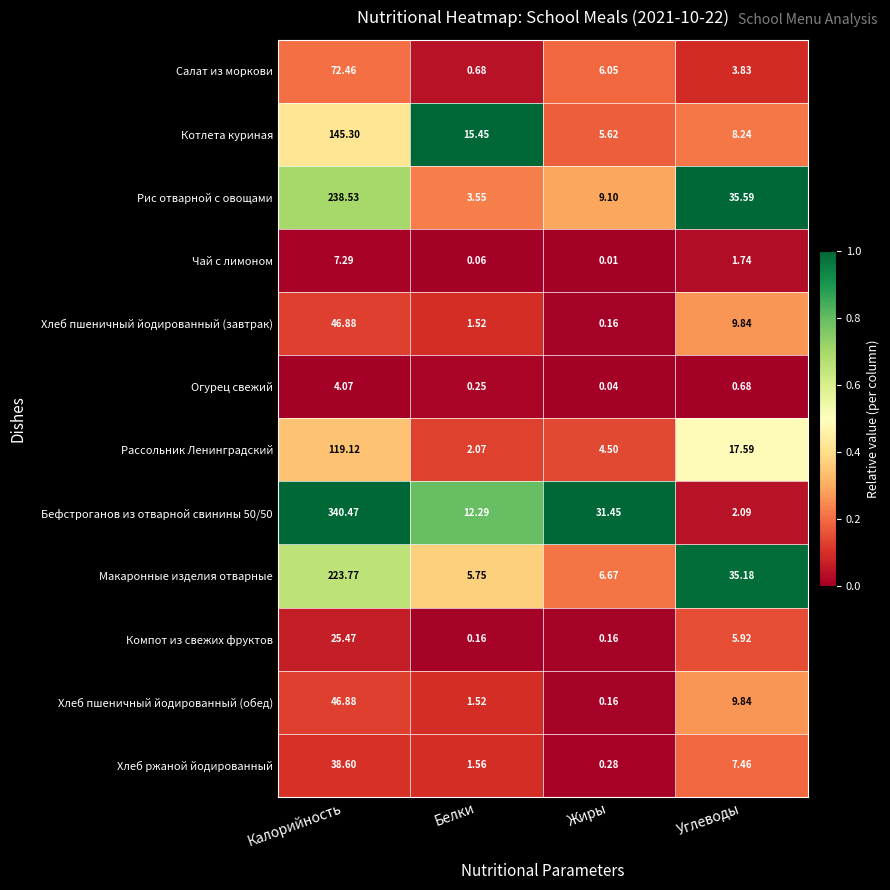

At which category is the sum across all series the highest?

Калорийность